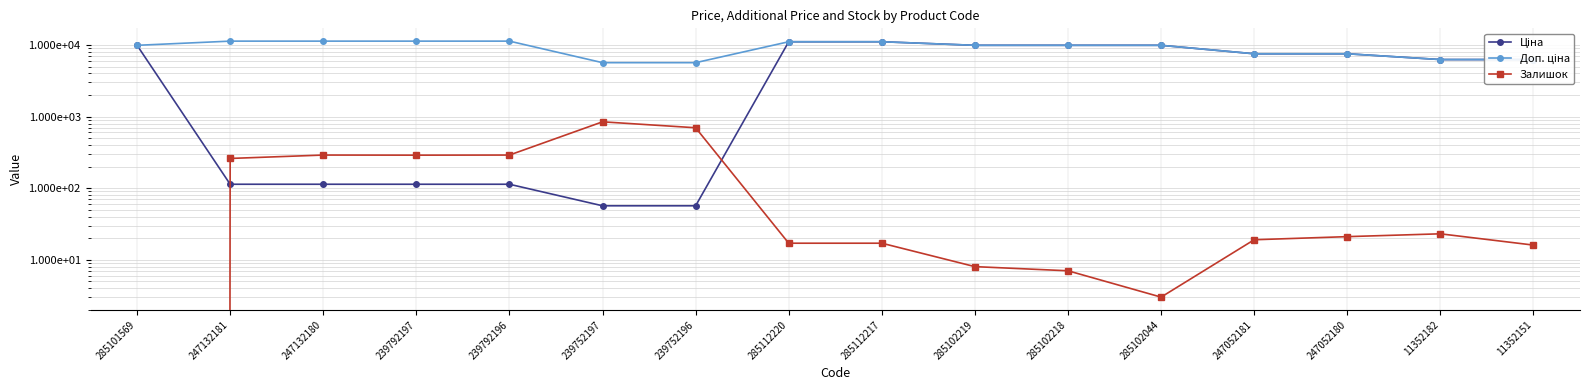

How many distinct data groups are displayed?

3